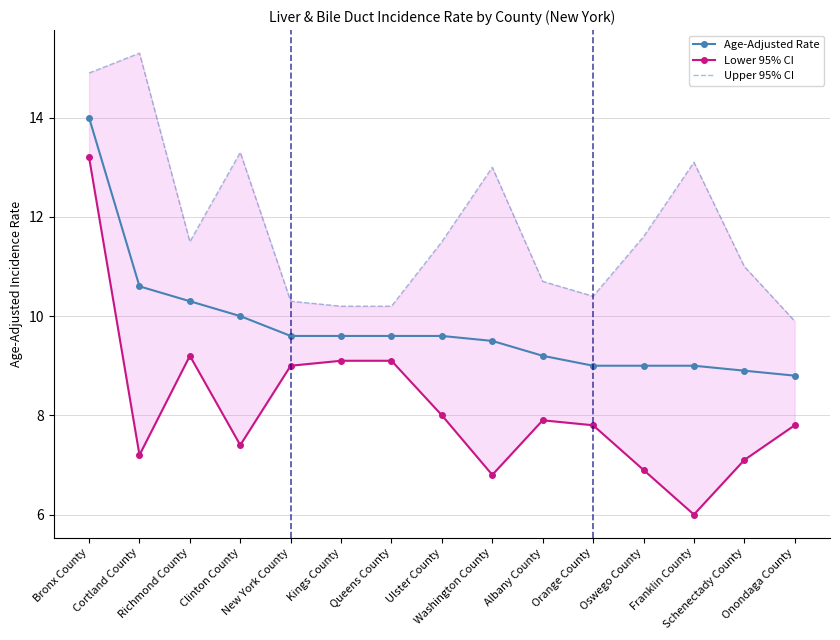

What is the label of the 10th point from the left?

Albany County